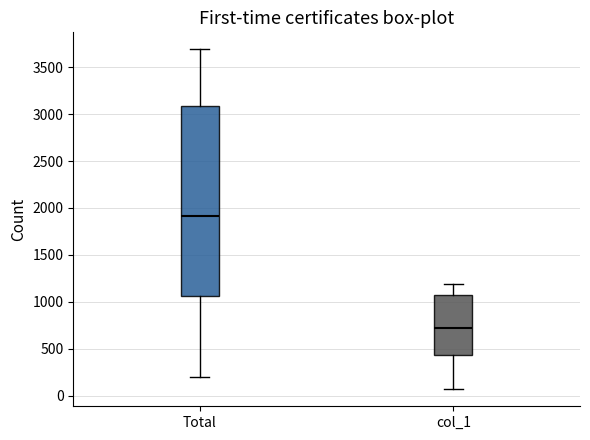

Reading left to right, transcribe this box plot: for each box, give where its median line is, the range the box spans, and where its two whiskers end, as read against the y-axis. The values are not printed on the chart, so give them approximately, as read against the axis.

Total: median 1900, box 1050 to 3100, whiskers 200 to 3700
col_1: median 700, box 450 to 1050, whiskers 50 to 1200